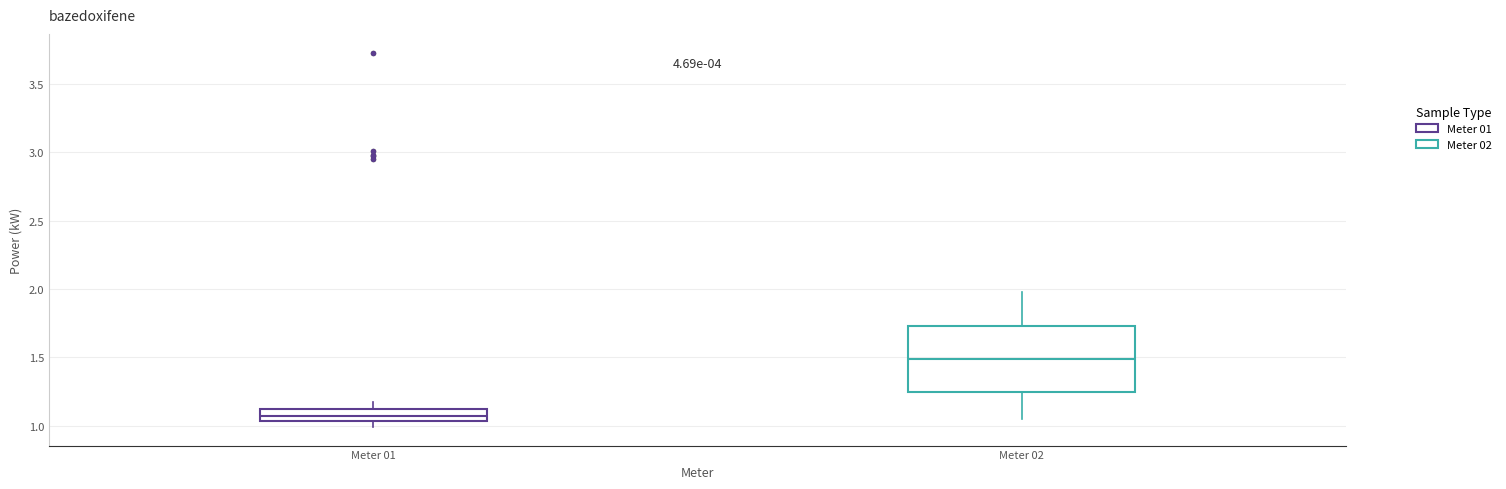

Reading left to right, read every box against the y-axis: the position of its median line, the range the box covers, and the ends of its whiskers. The values are not printed on the chart, so give them approximately, as read against the axis.

Meter 01: median 1.05 (inside the box), box 1.05 to 1.10, whiskers 1.00 to 1.15
Meter 02: median 1.50, box 1.25 to 1.75, whiskers 1.05 to 2.00